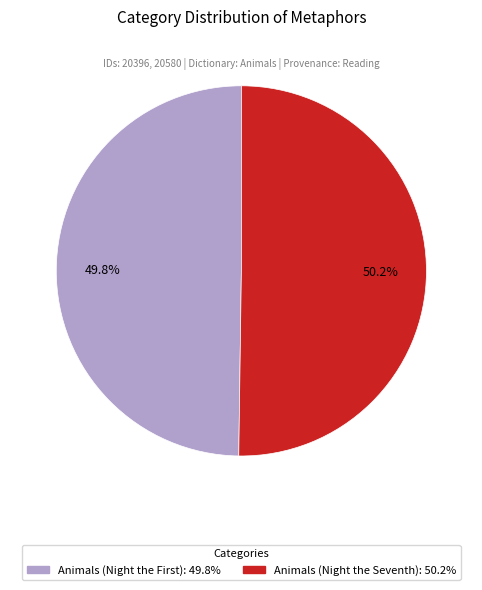

What percentage is NOT represented by Animals (Night the Seventh)?

49.8%